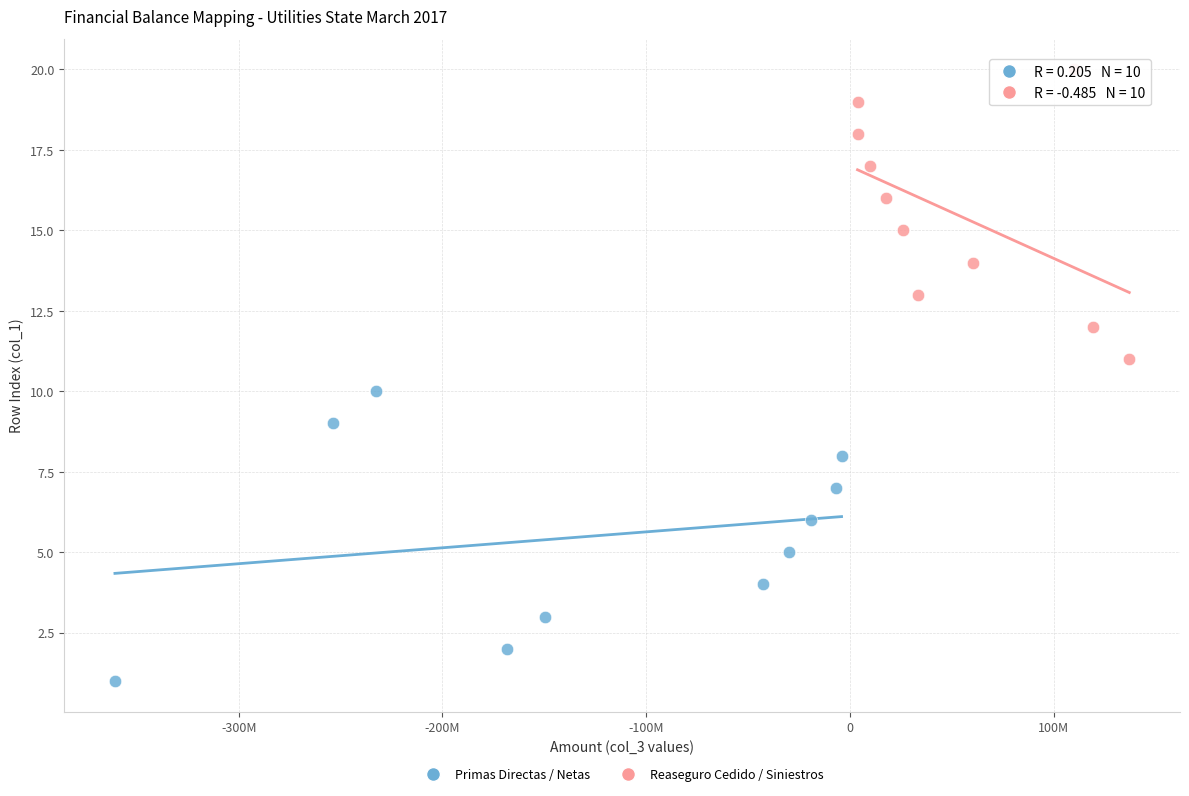

Which series reaches the maximum Y coordinate?

Reaseguro Cedido / Siniestros